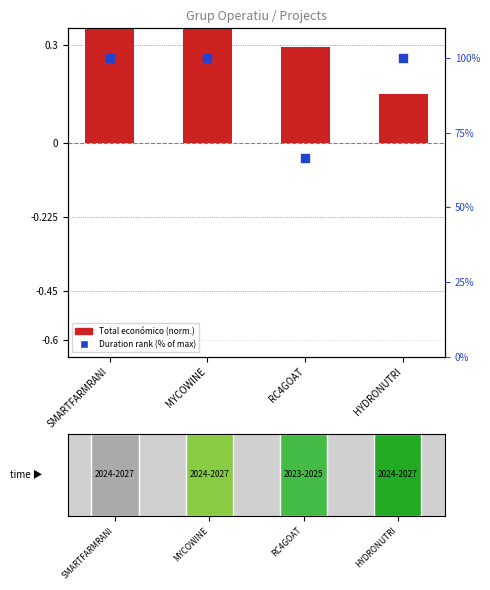

Approximately how many times larger is the value at HYDRONUTRI compared to SMARTFARMRANI?

1.0